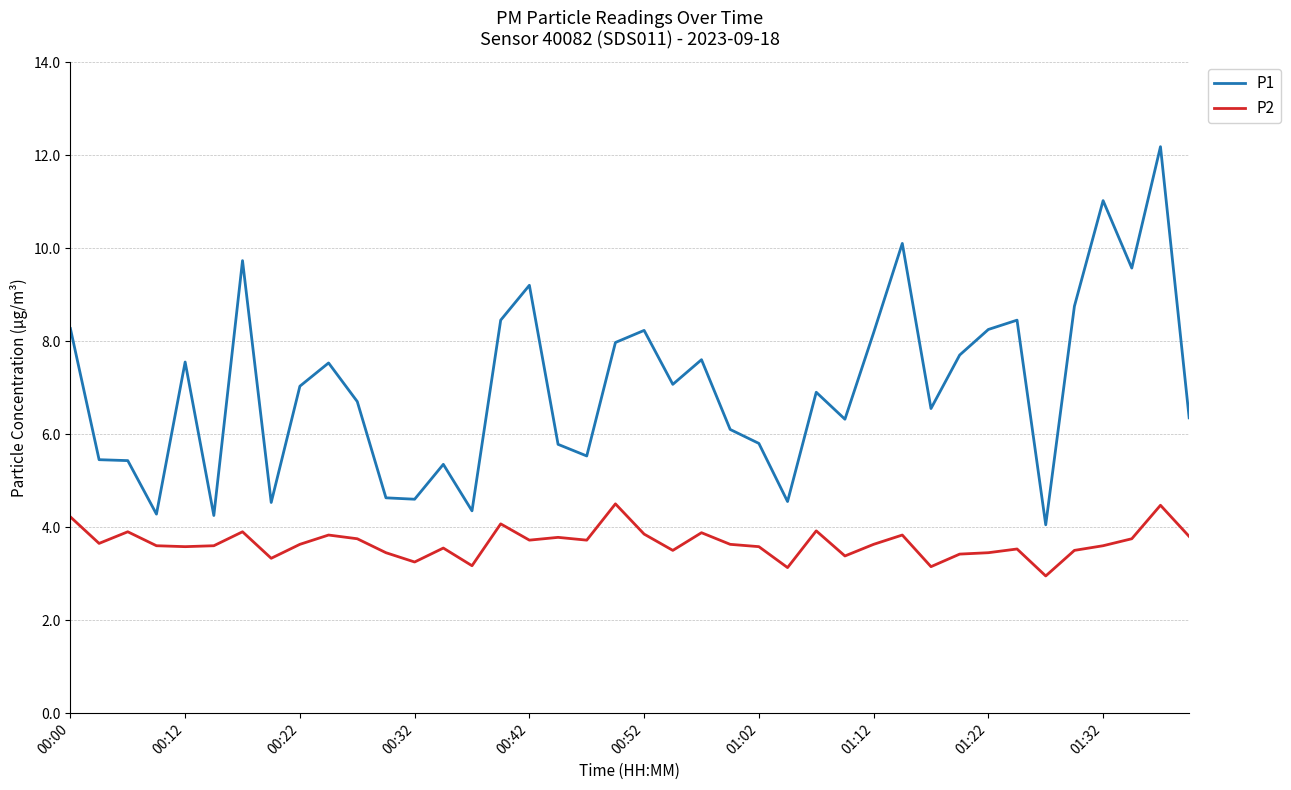

Rank the series by their maximum value, from highest to lowest.

P1, P2